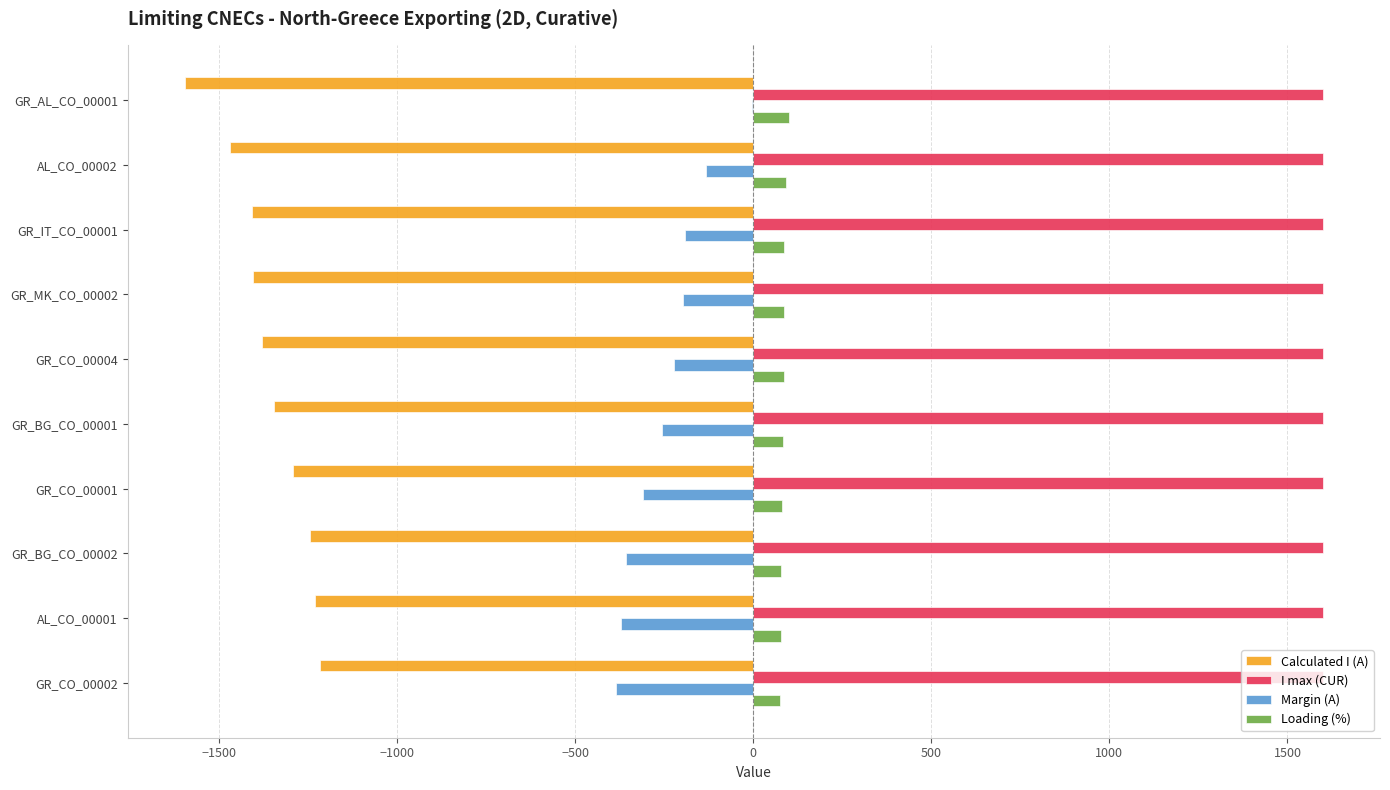

What is the sum of the Calculated I (A) values at AL_CO_00001 and GR_MK_CO_00002?

-2633